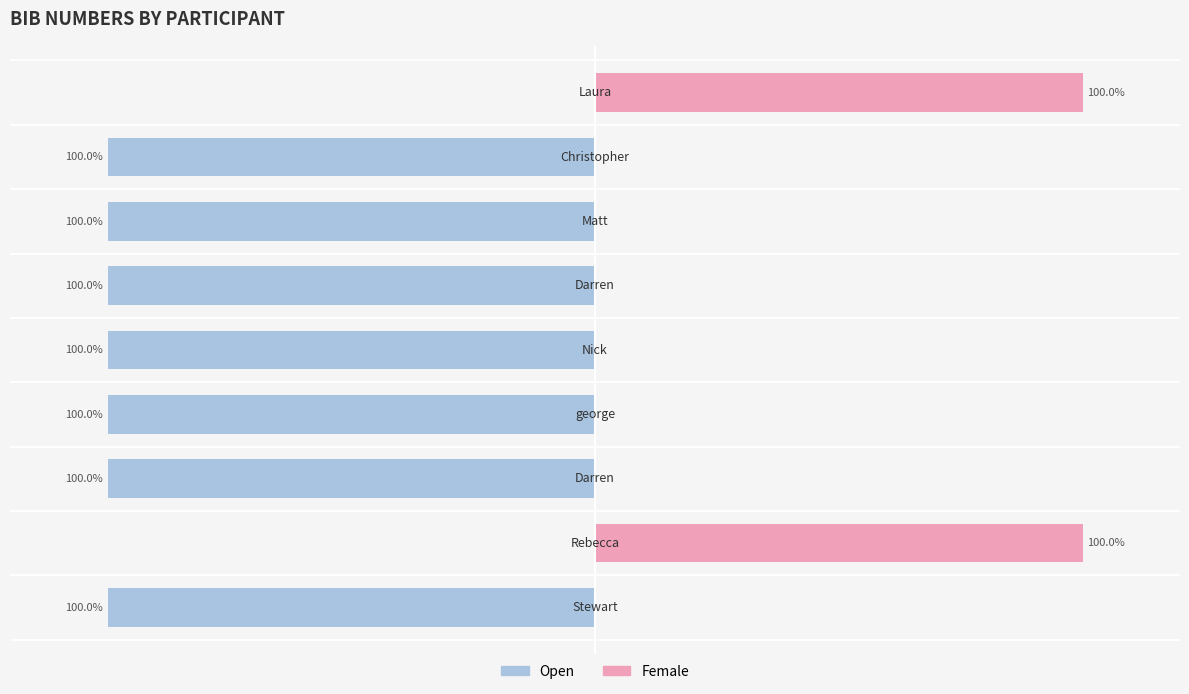

Between 2 and 8, which series saw the biggest shift?

Open